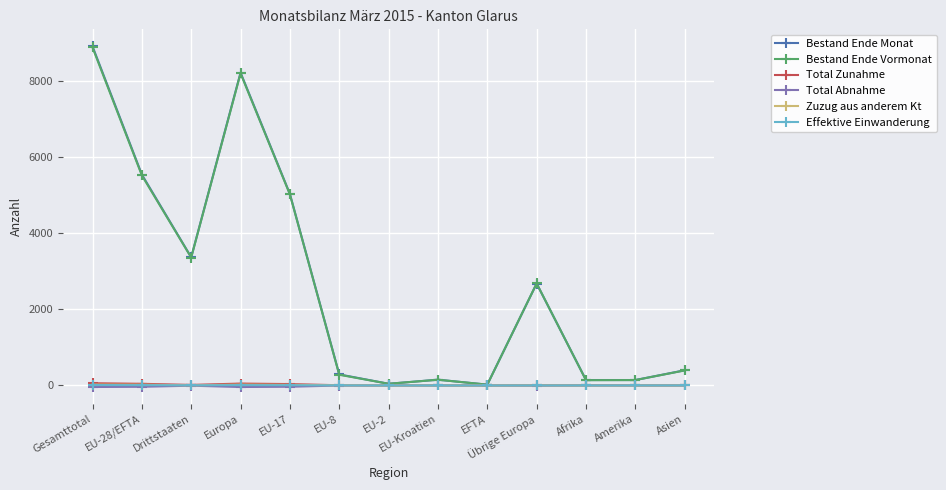

True or false: Bestand Ende Monat has a value of 5540 at EU-28/EFTA.

True